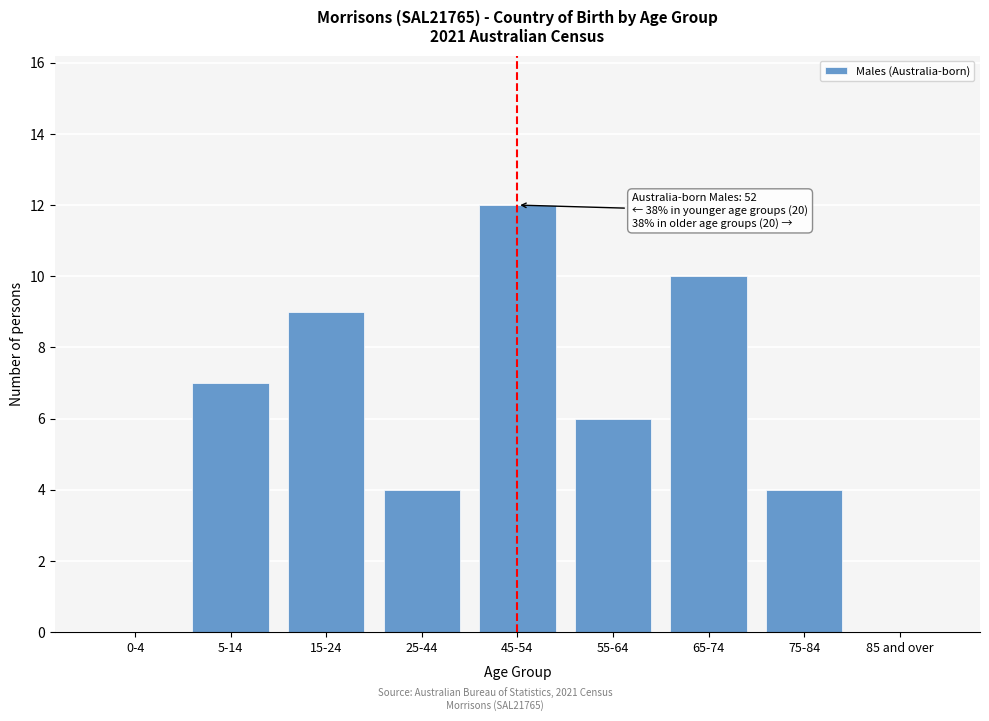

Reading left to right, what are all the values shown in this chart?

0-4=0	5-14=7	15-24=9	25-44=4	45-54=12	55-64=6	65-74=10	75-84=4	85 and over=0